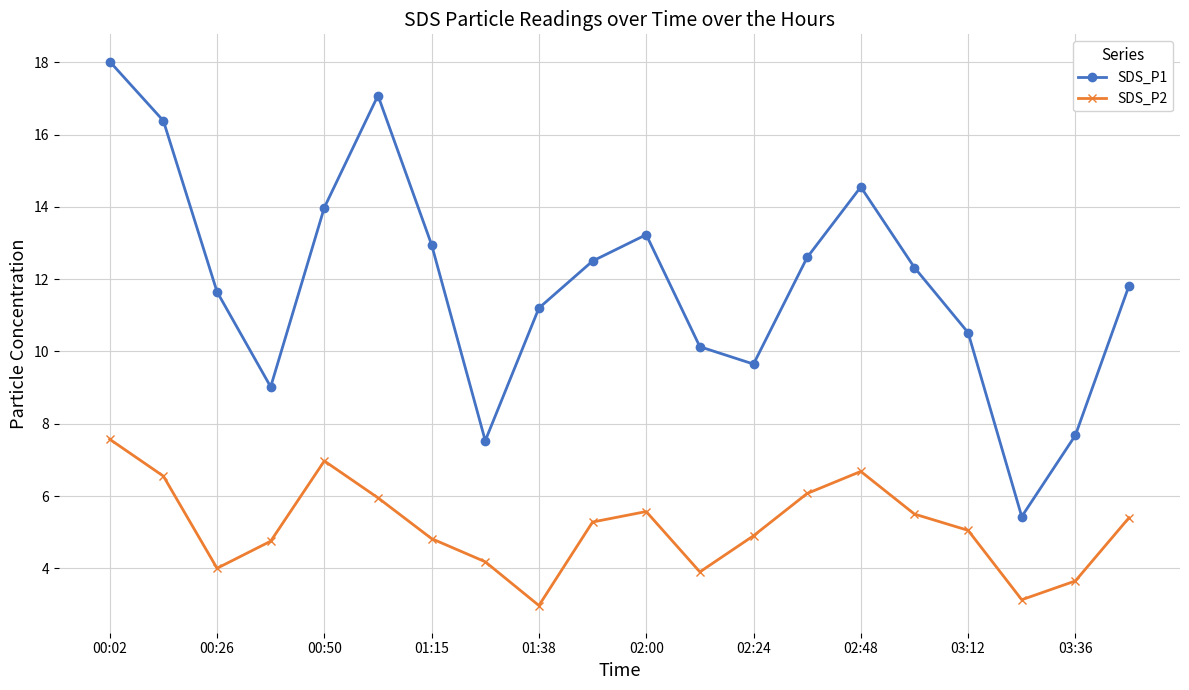

What is the difference between the maximum and minimum values in the SDS_P1 series?

12.6